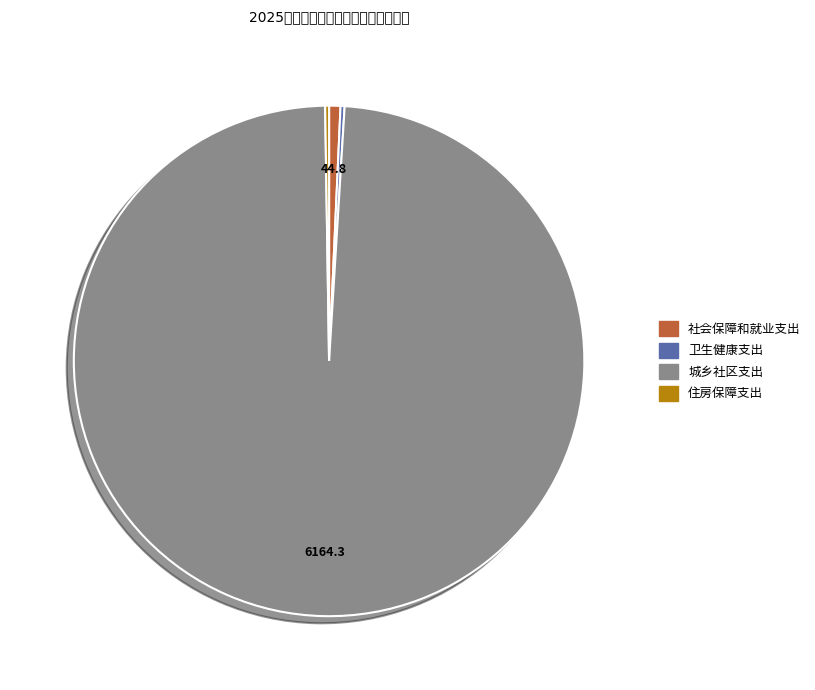

Which slice represents more than half of the pie?

城乡社区支出